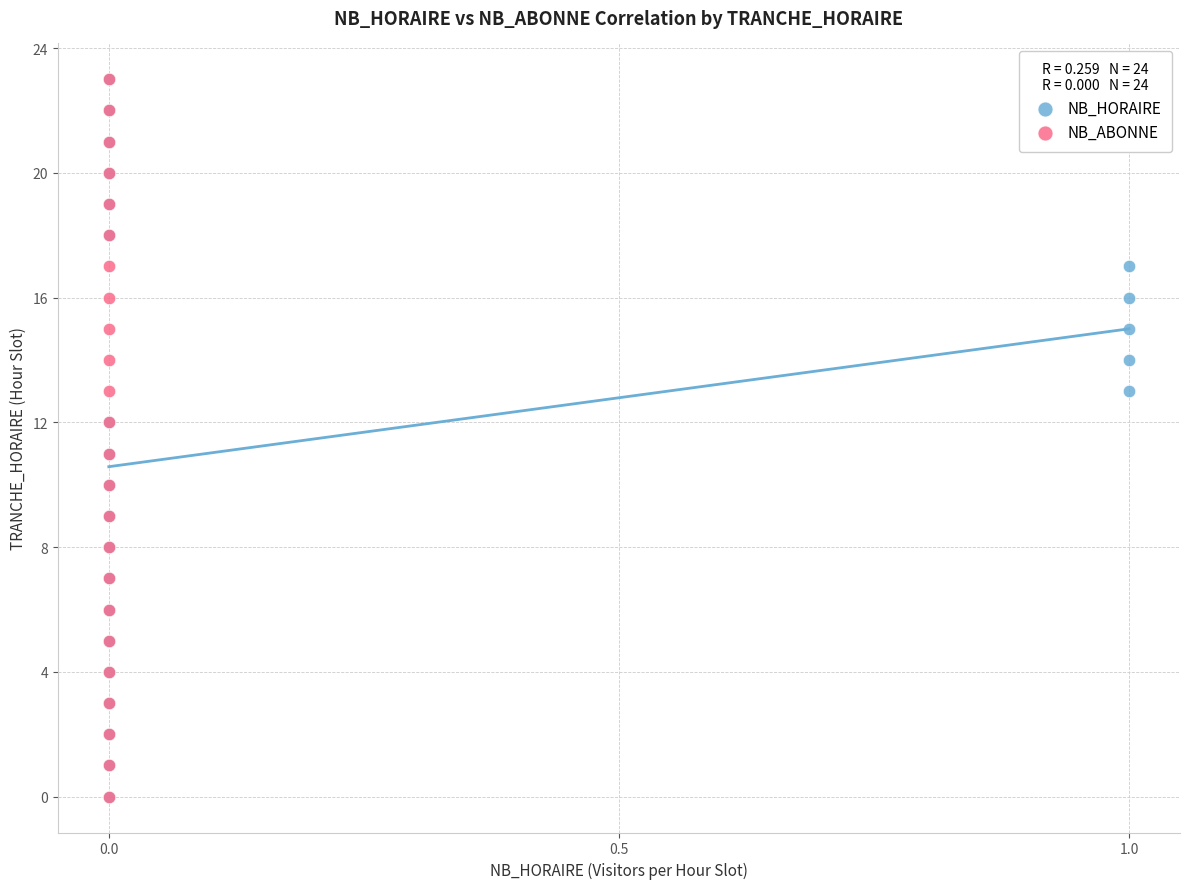

What are all the series names shown in the legend?

NB_HORAIRE, NB_ABONNE